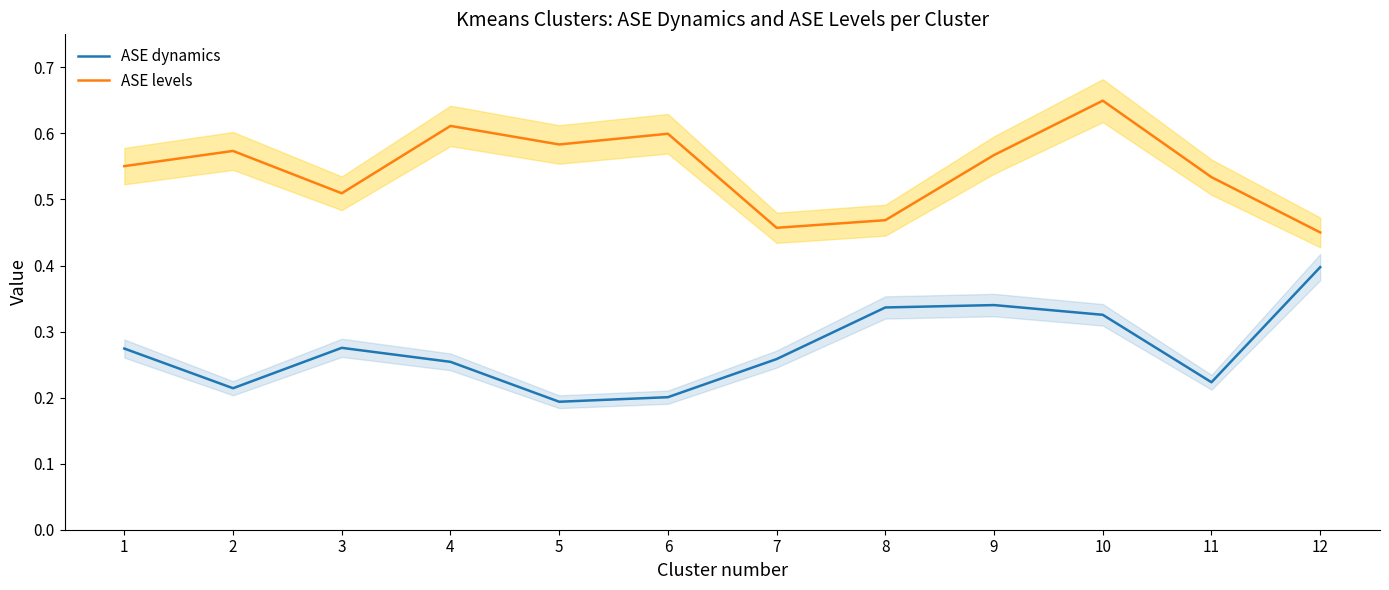

Where is ASE dynamics nearest to the value 0?

5